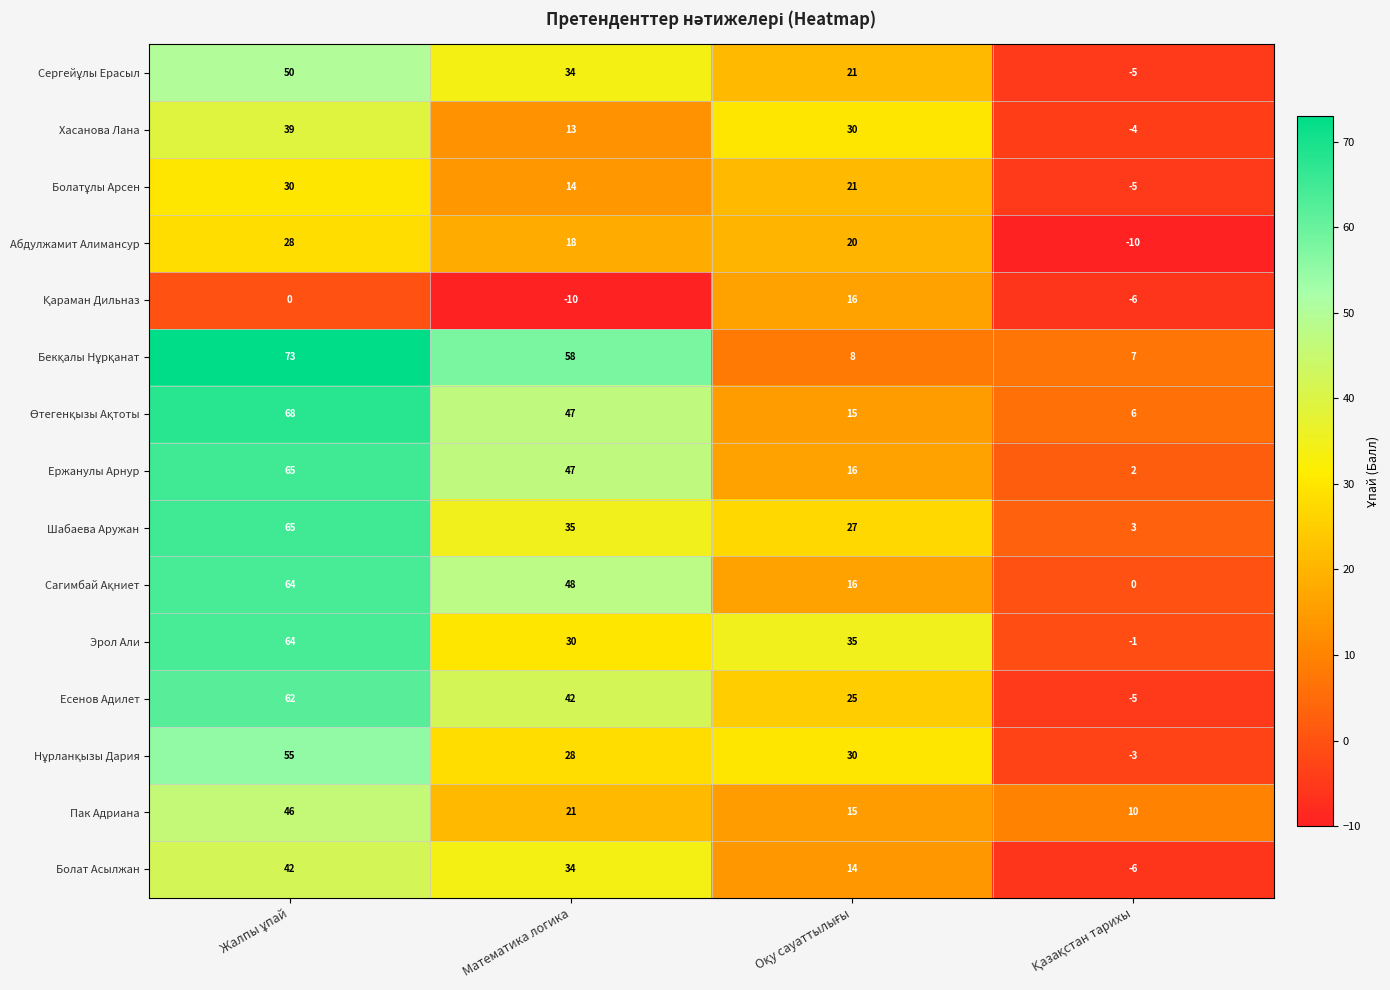

Which series has the widest spread of values?

Есенов Адилет